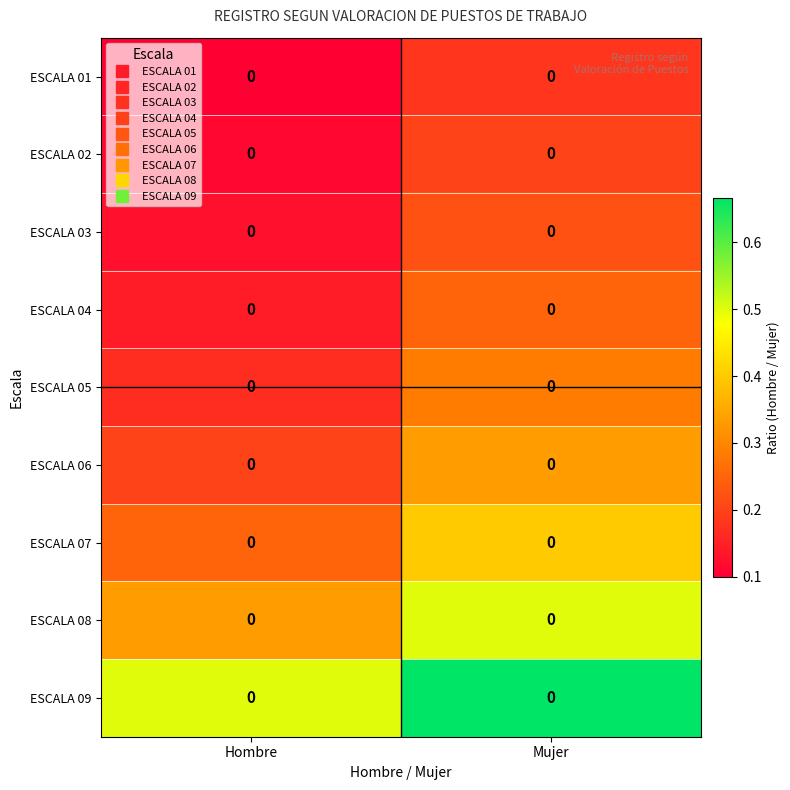

What is the difference between the maximum and minimum values in the ESCALA 07 series?

0.2